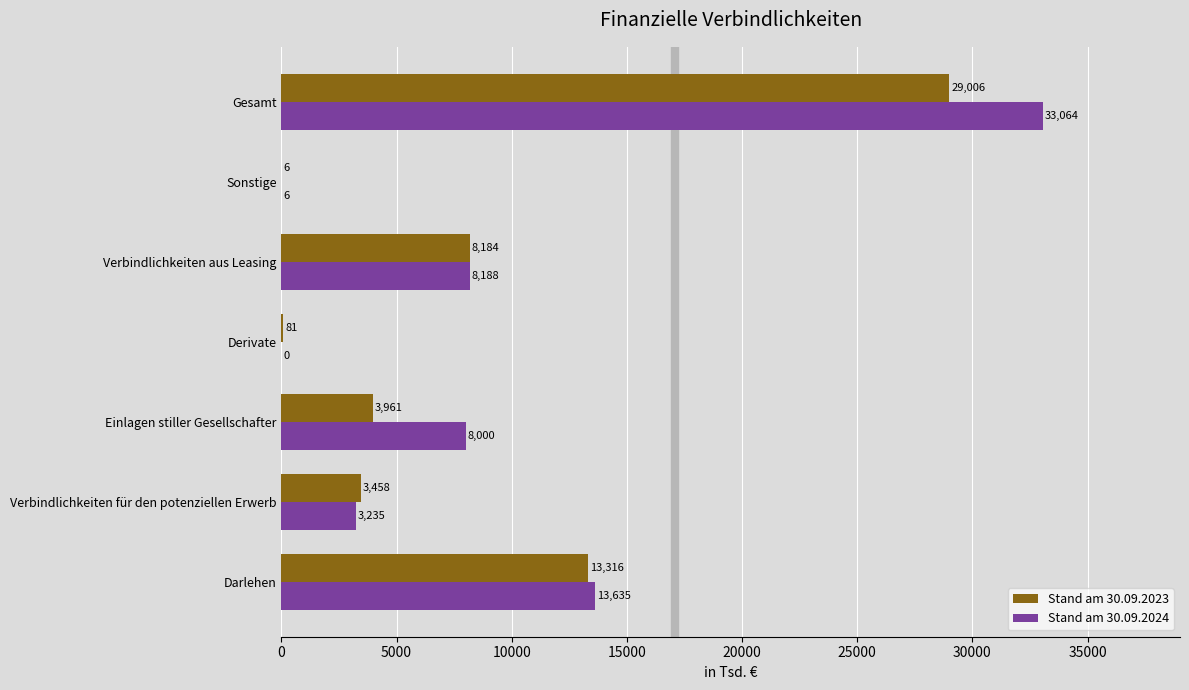

Which series has the widest spread of values?

Stand am 30.09.2024